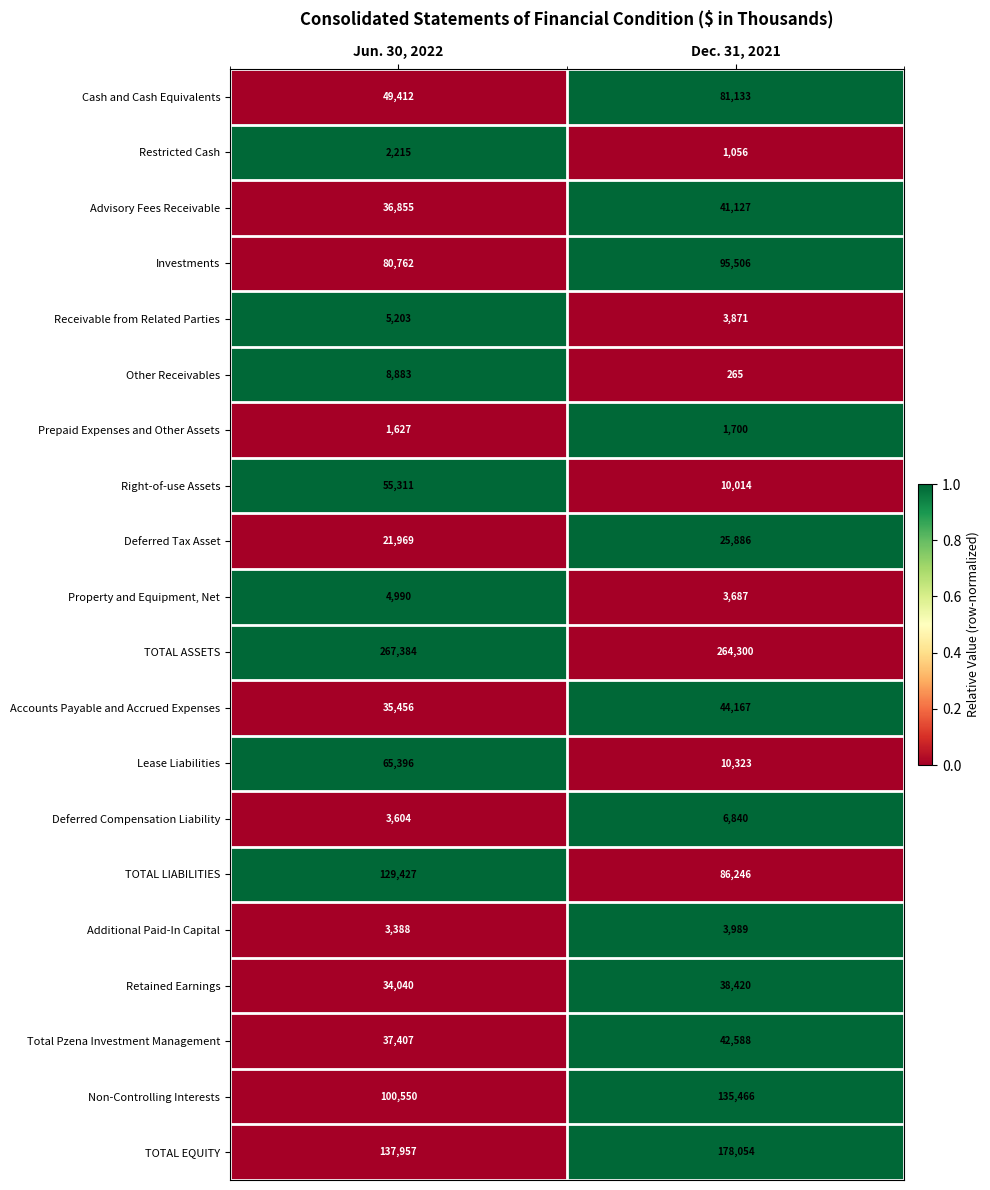

Which series has the largest total across all categories?

TOTAL ASSETS